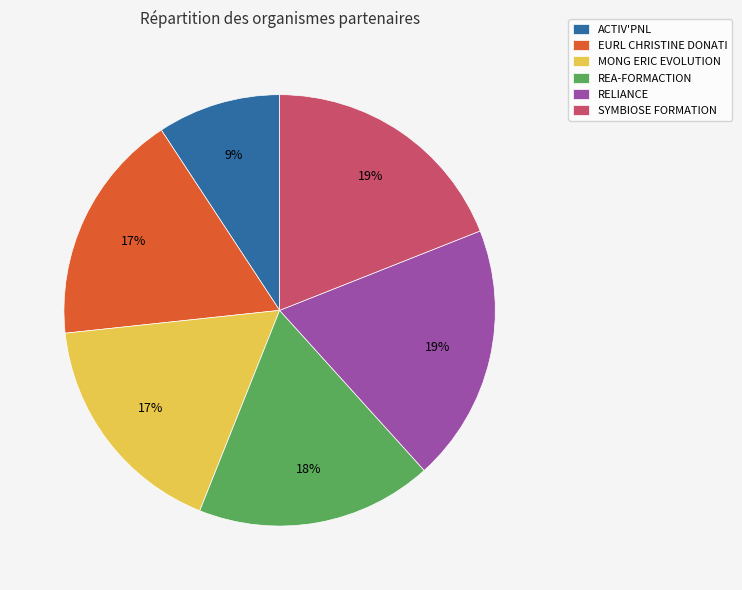

Which slice is the smallest?

ACTIV'PNL